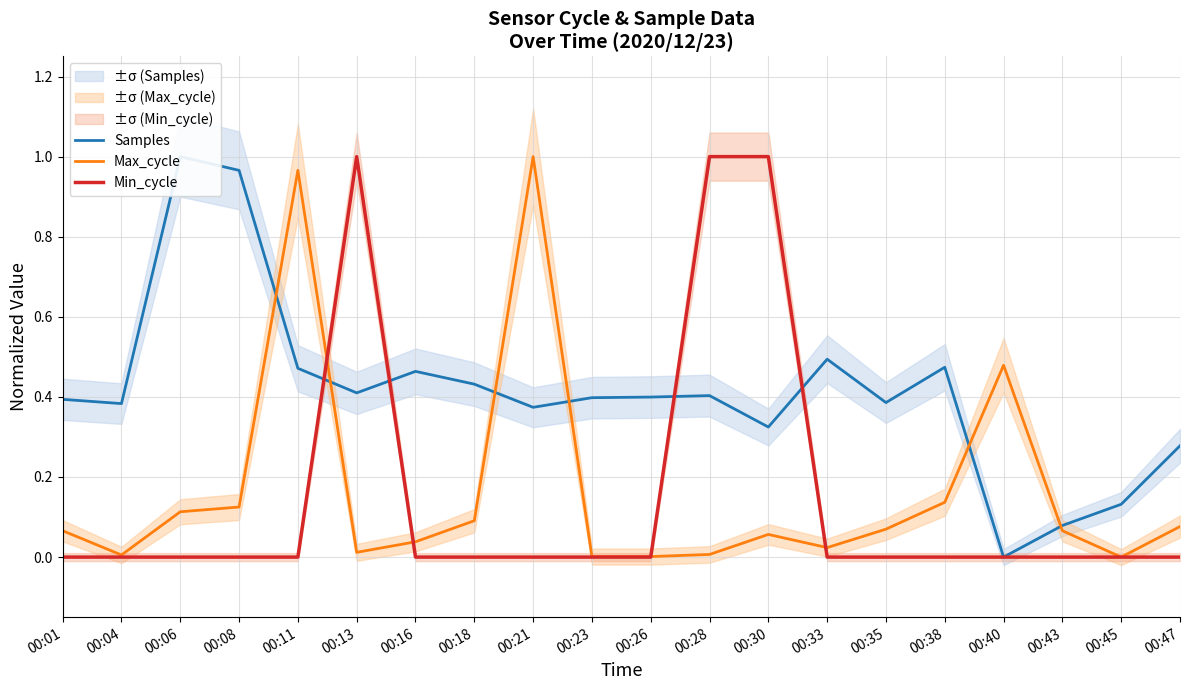

Where do Min_cycle and Max_cycle first cross each other?

00:11 and 00:13